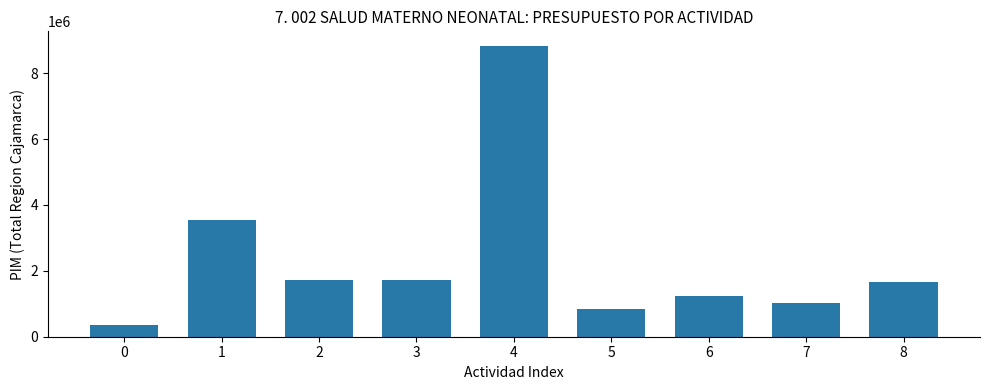

Are the bars horizontal?

No